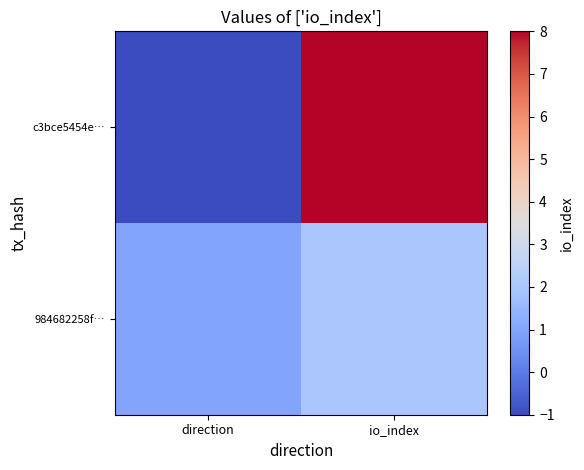

Between io_index and direction, which is larger?

io_index